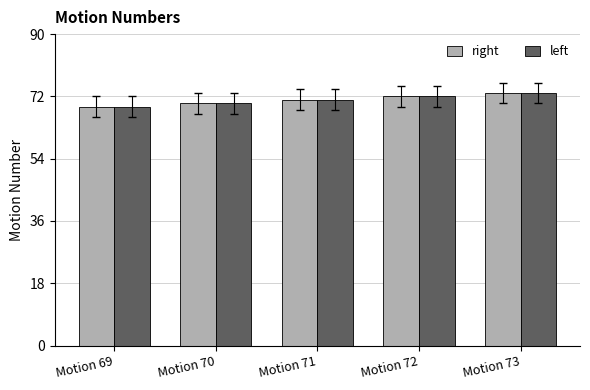

Is it true that left equals 18 at Motion 72?

False